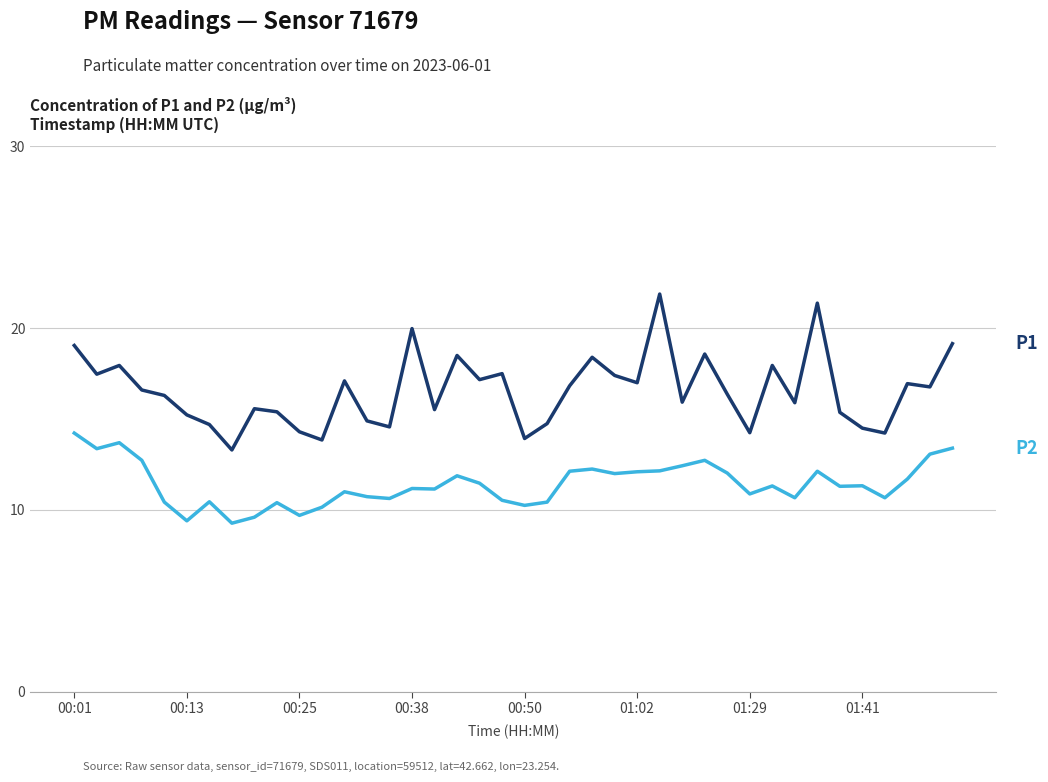

What is the maximum value shown in the chart?

21.9